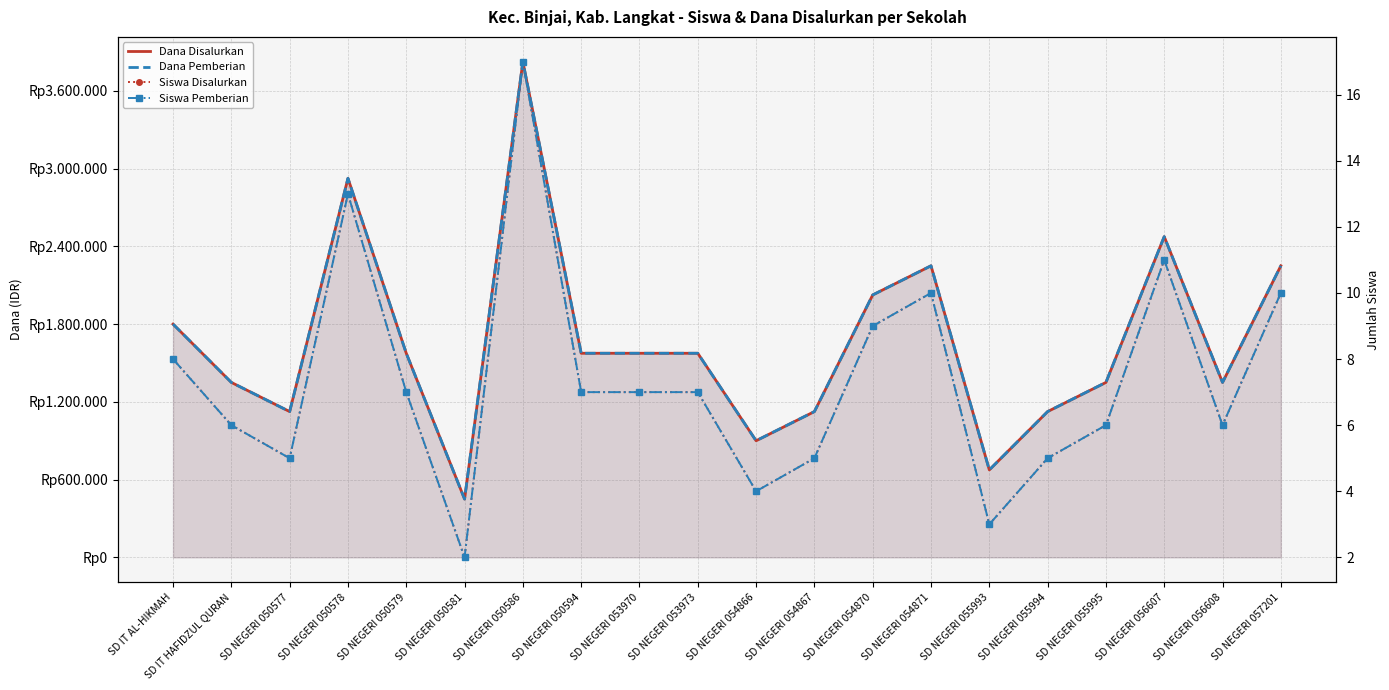

The value of Siswa Disalurkan at SD IT AL-HIKMAH is 8. True or false?

True